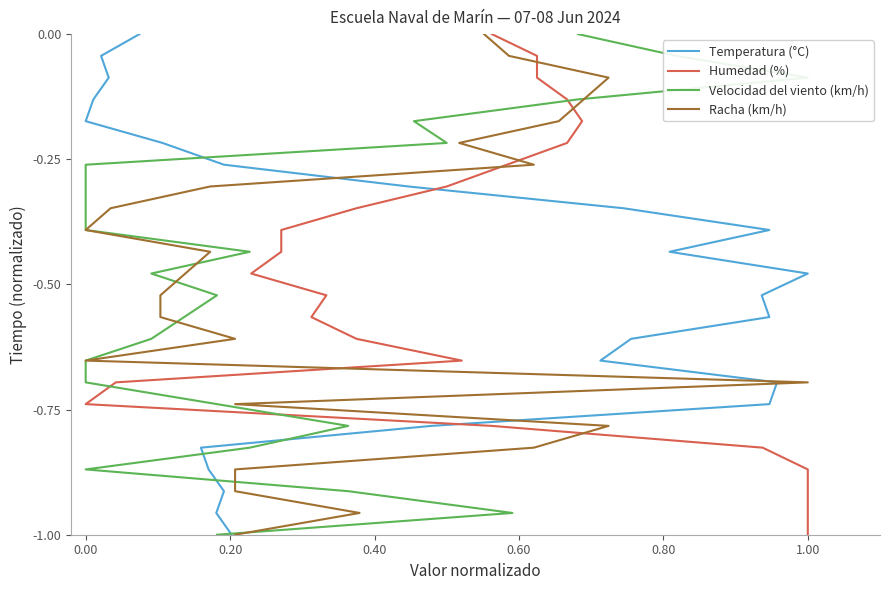

What is the difference between the second highest and minimum values in the Humedad (%) series?

1.0